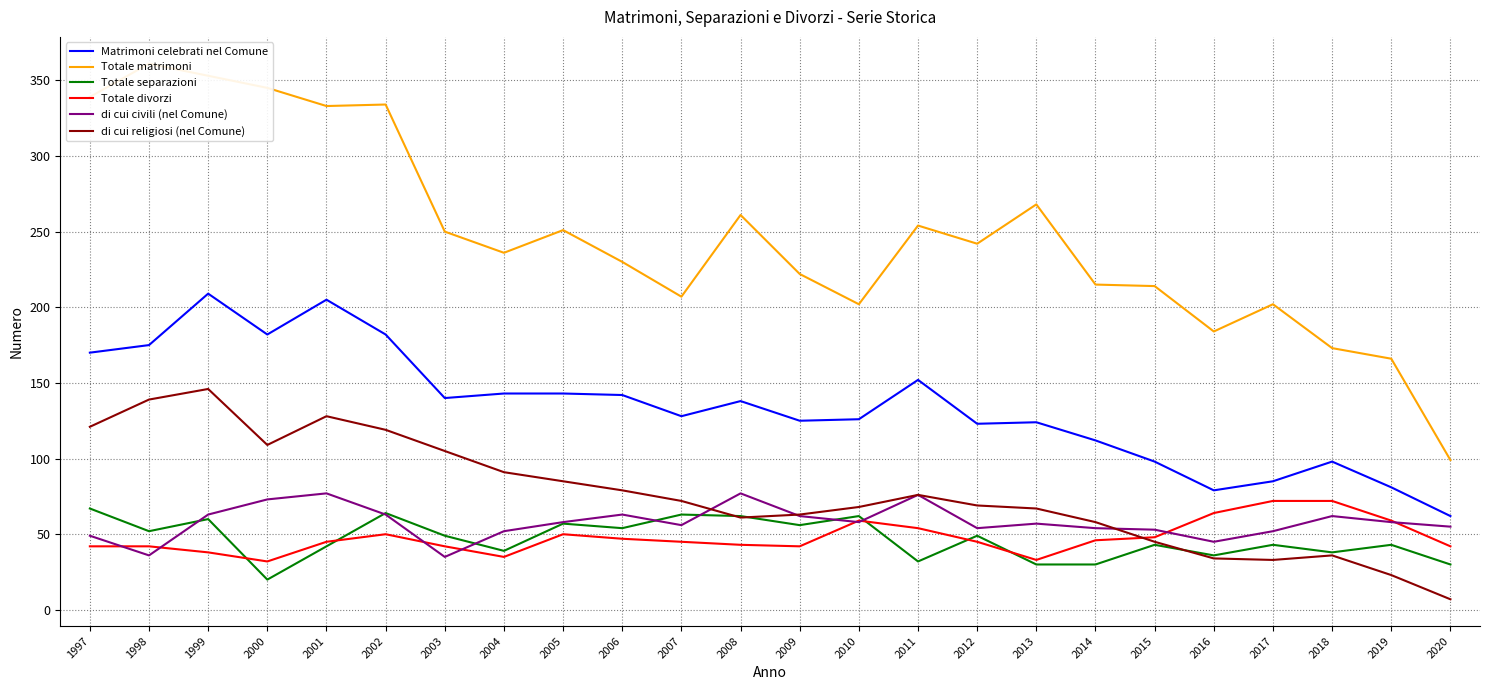

What are all the series names shown in the legend?

Matrimoni celebrati nel Comune, Totale matrimoni, Totale separazioni, Totale divorzi, di cui civili (nel Comune), di cui religiosi (nel Comune)